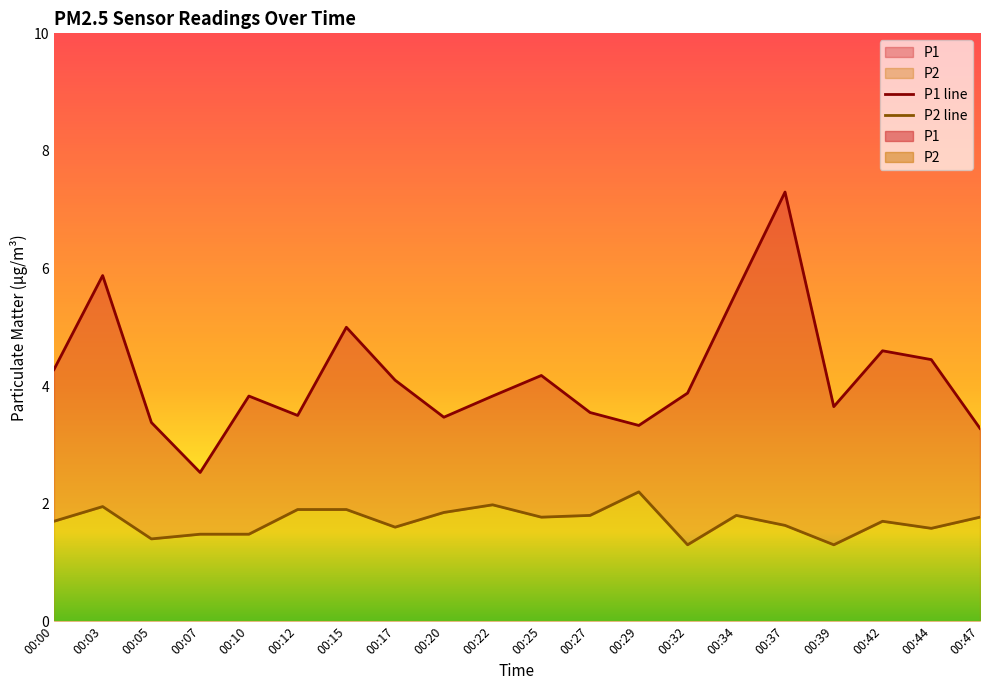

Which series has the largest total across all categories?

P1